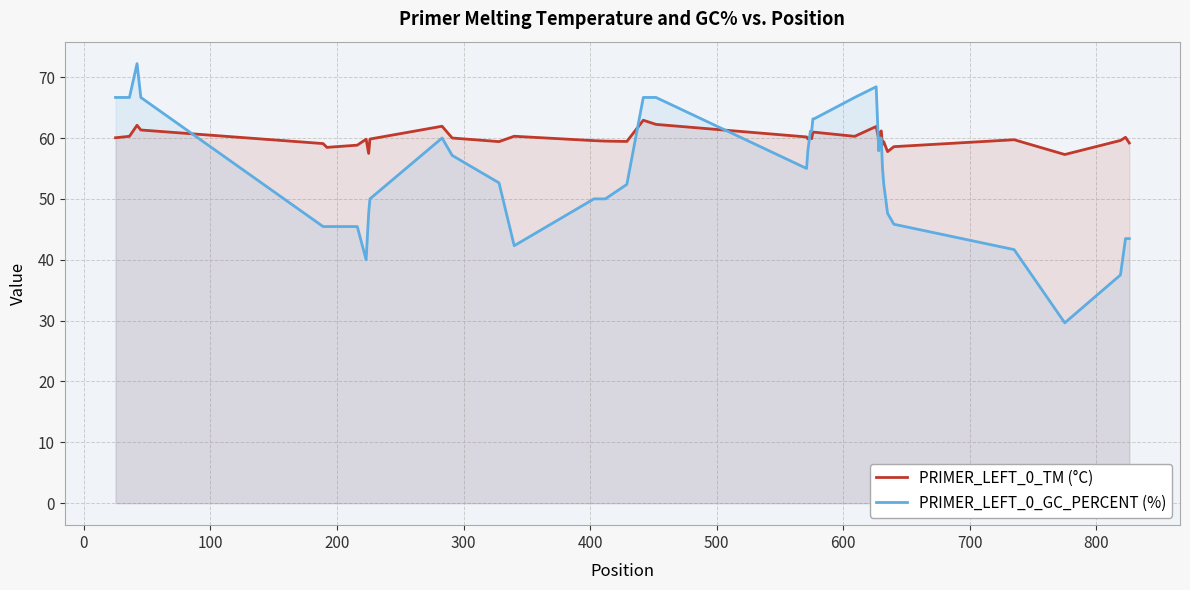

What is the minimum value for PRIMER_LEFT_0_GC_PERCENT (%)?

29.6